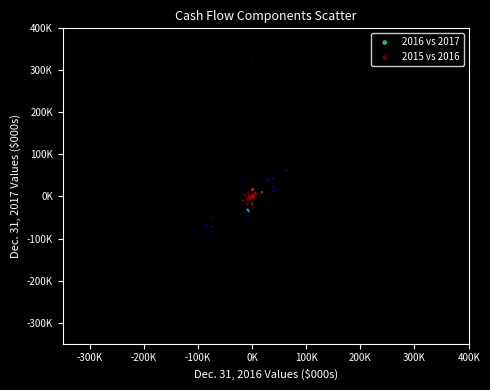

What are all the series names shown in the legend?

2016 vs 2017, 2015 vs 2016